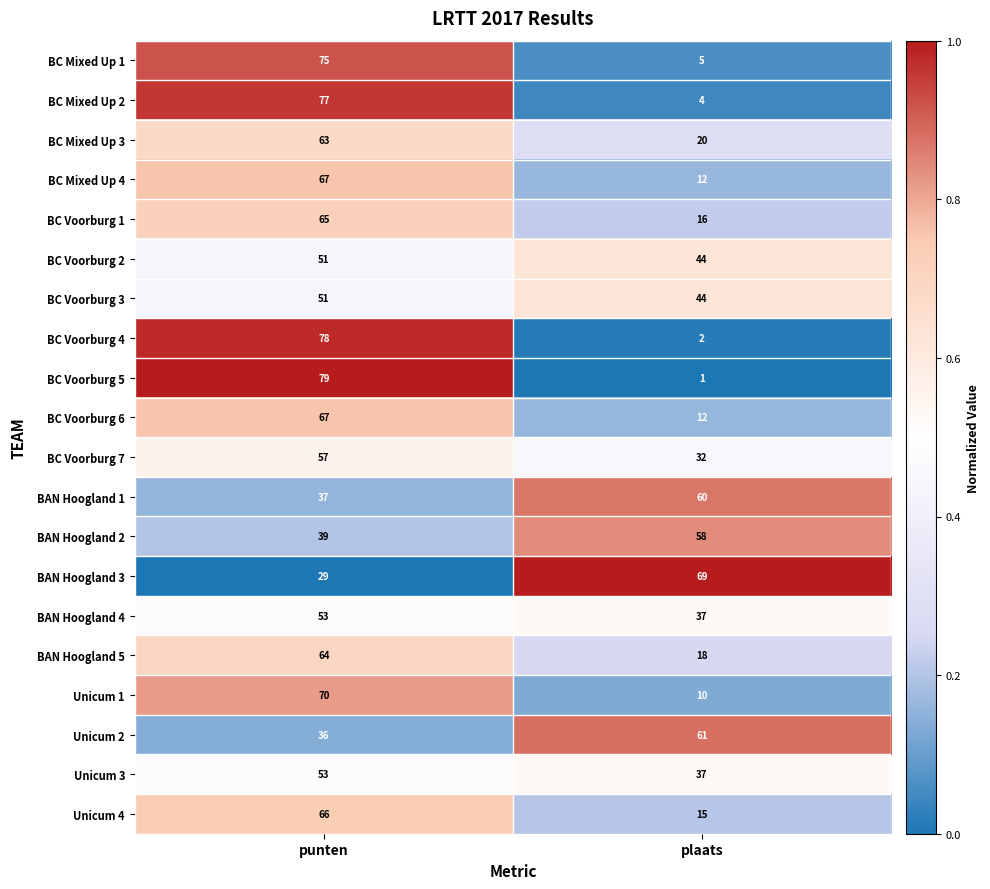

What is the sum of the BAN Hoogland 3 values at plaats and punten?

98